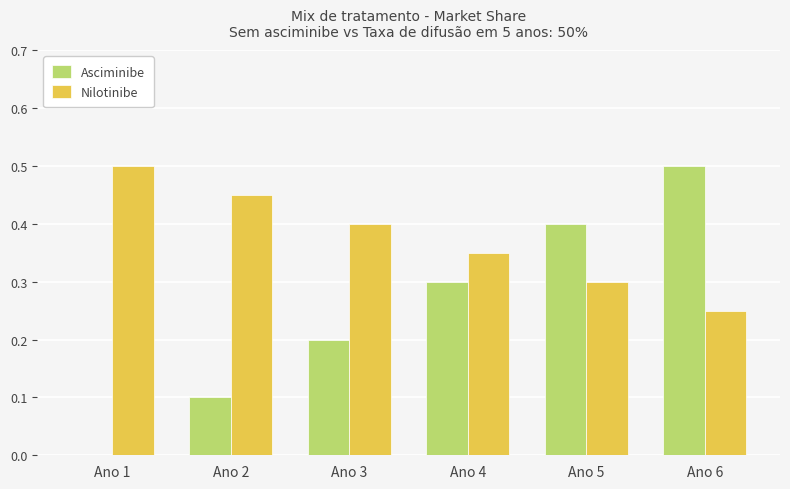

Between Ano 1 and Ano 6, which series saw the biggest shift?

Asciminibe